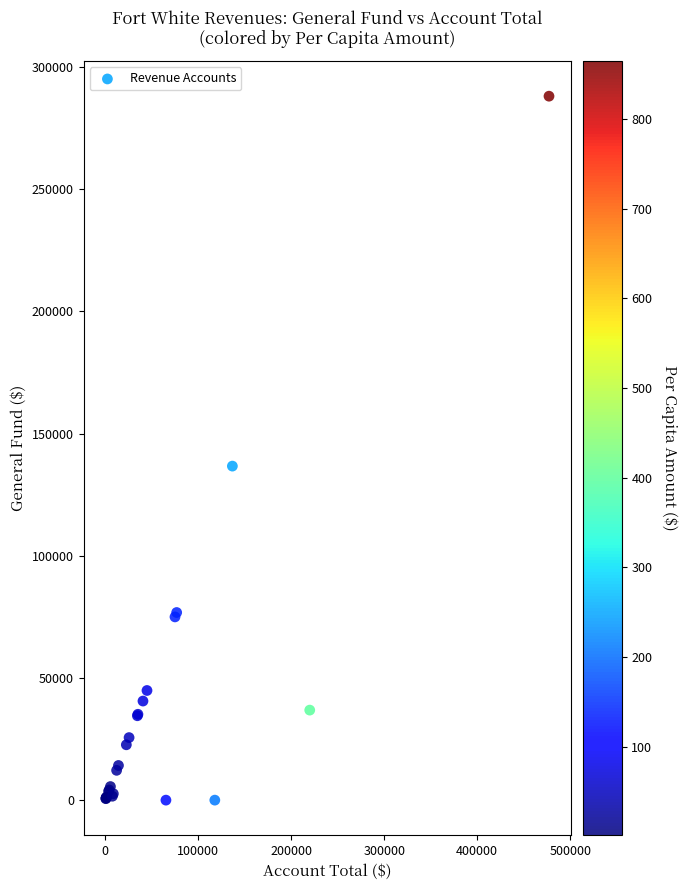

What Y value in the scatter plot is closest to 144052?

136708